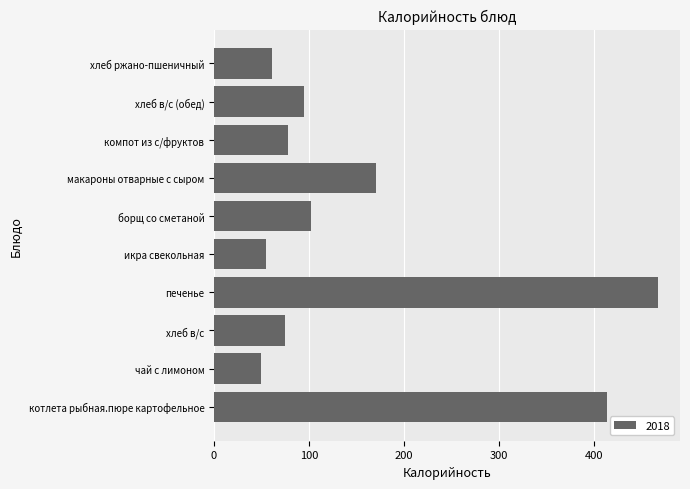

Which label corresponds to the smallest value in the chart?

чай с лимоном